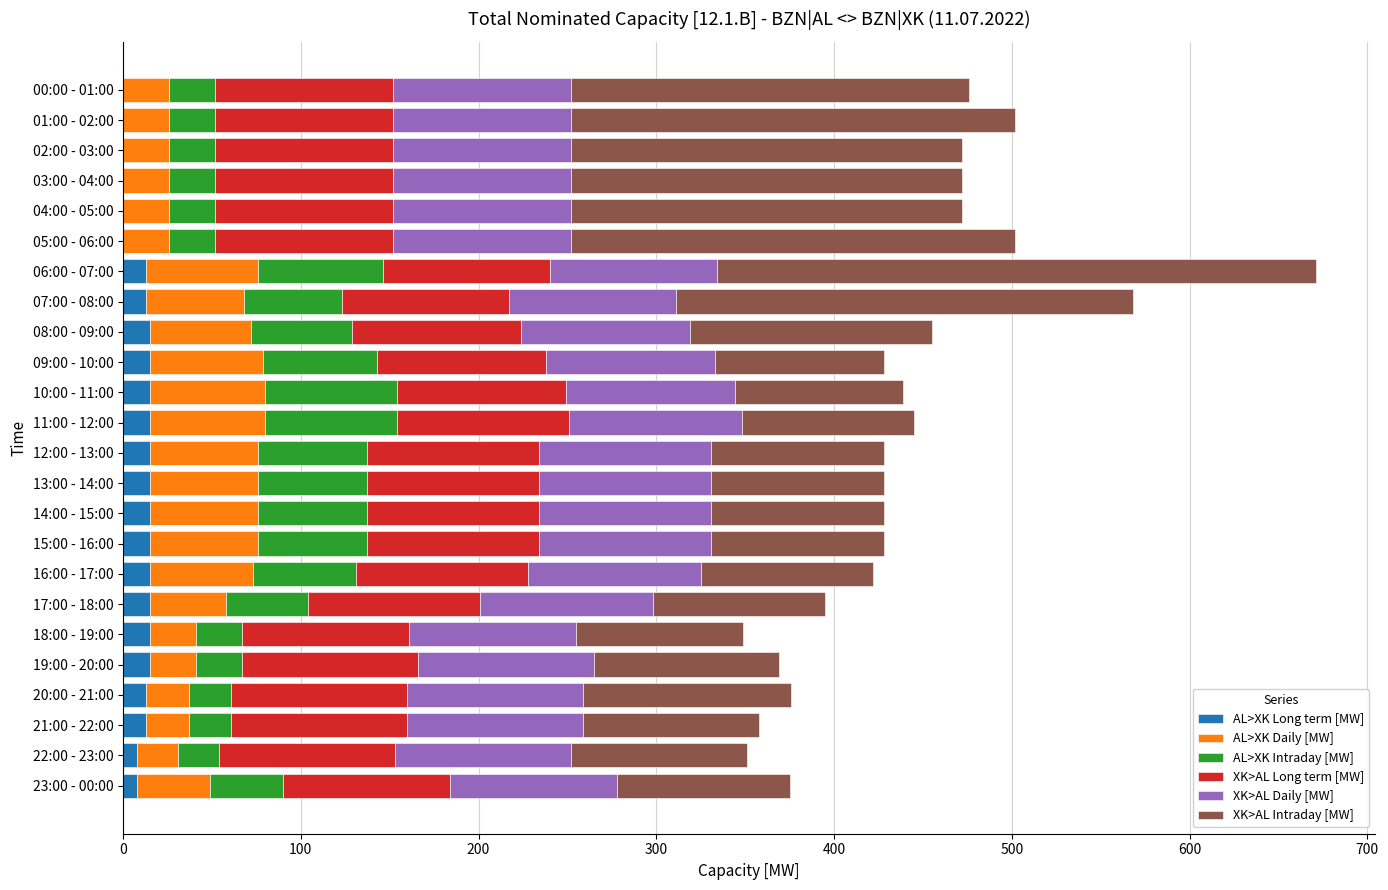

The AL>XK Long term [MW] series shows 0 at 04:00 - 05:00. True or false?

True